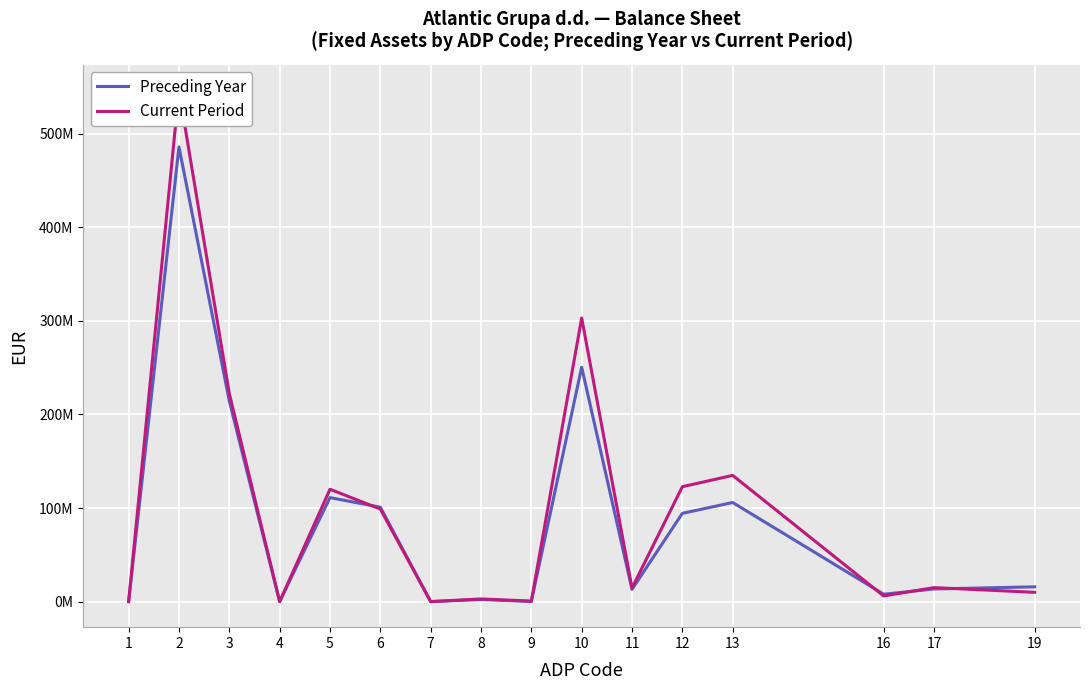

How many intersections are there between Preceding Year and Current Period?

4